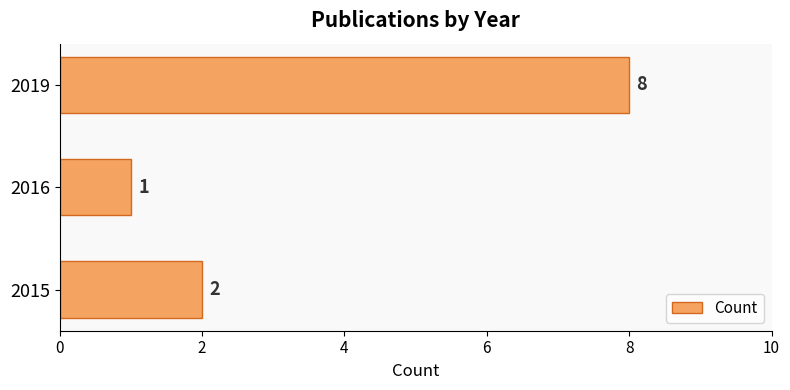

What is the change in value from 2016 to 2019?

+7